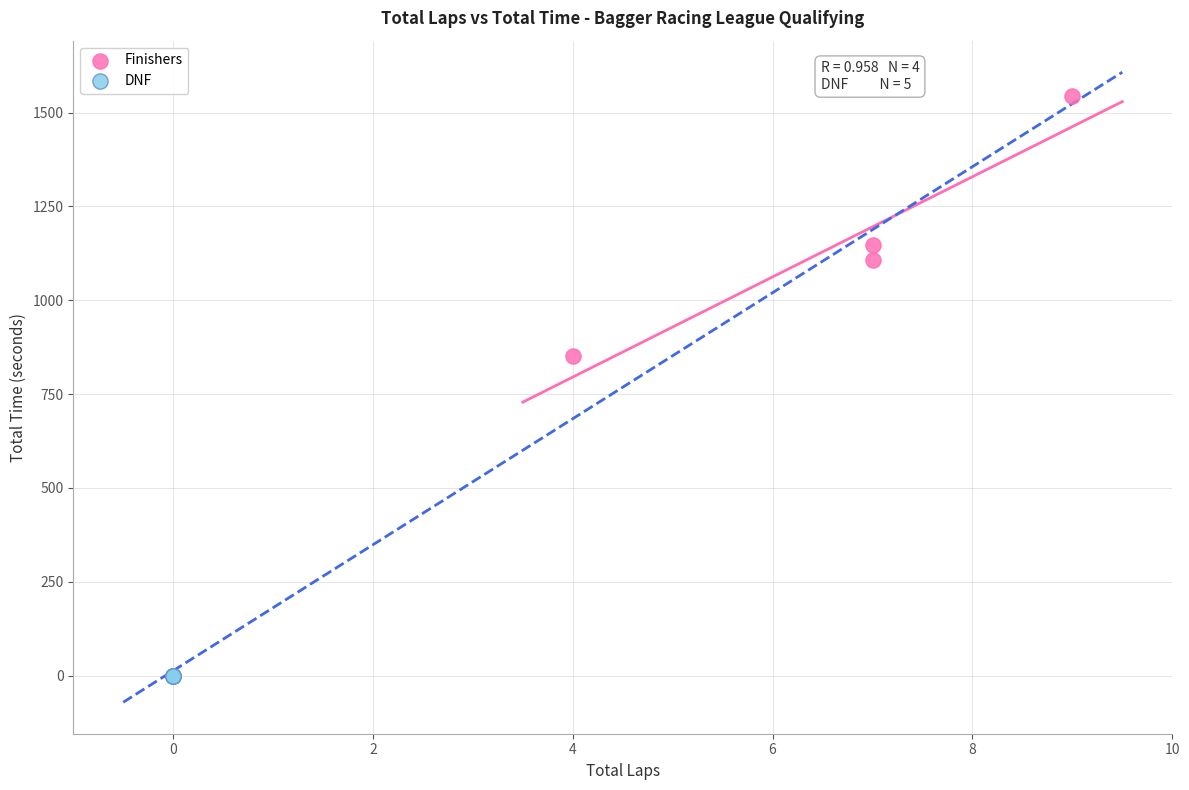

Which series contains the lowest Y value?

DNF